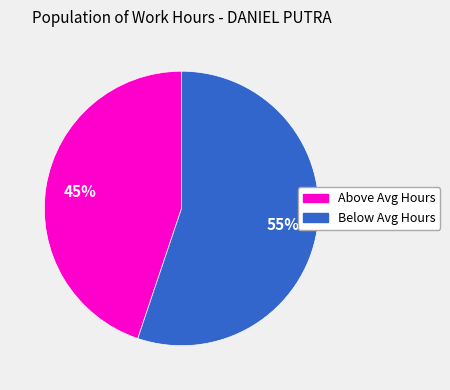

Does any single category account for the majority?

Yes